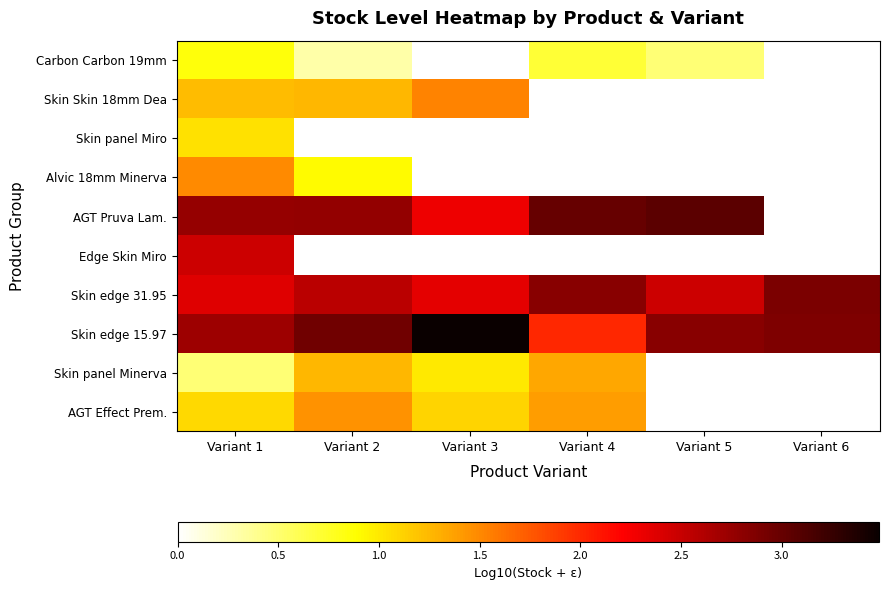

Where is Skin edge 15.97 nearest to the value 2?

Variant 4